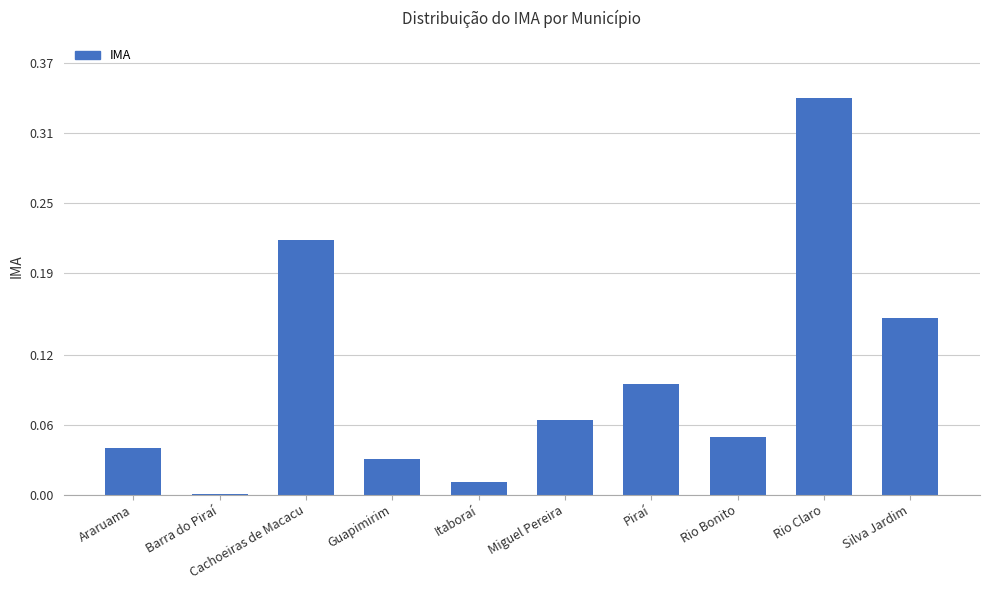

Between Cachoeiras de Macacu and Rio Bonito, which is larger?

Cachoeiras de Macacu